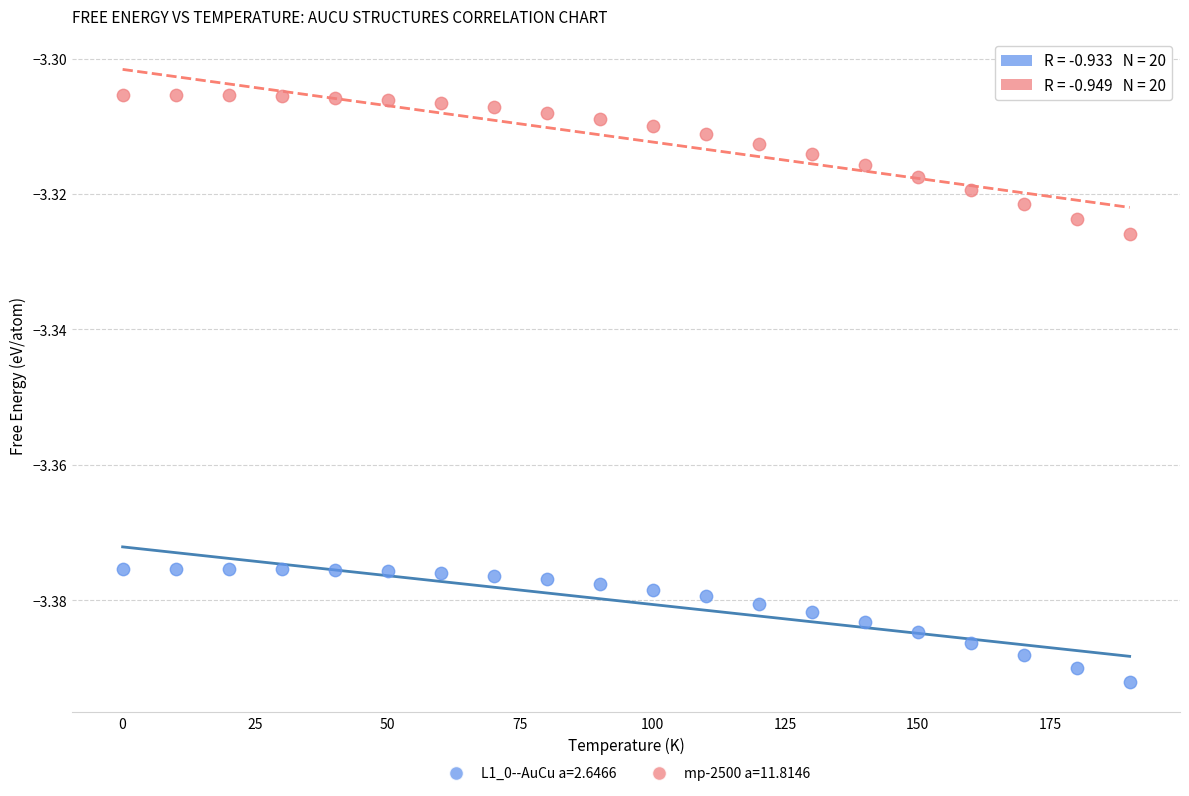

What are all the series names shown in the legend?

L1_0--AuCu a=2.6466, mp-2500 a=11.8146